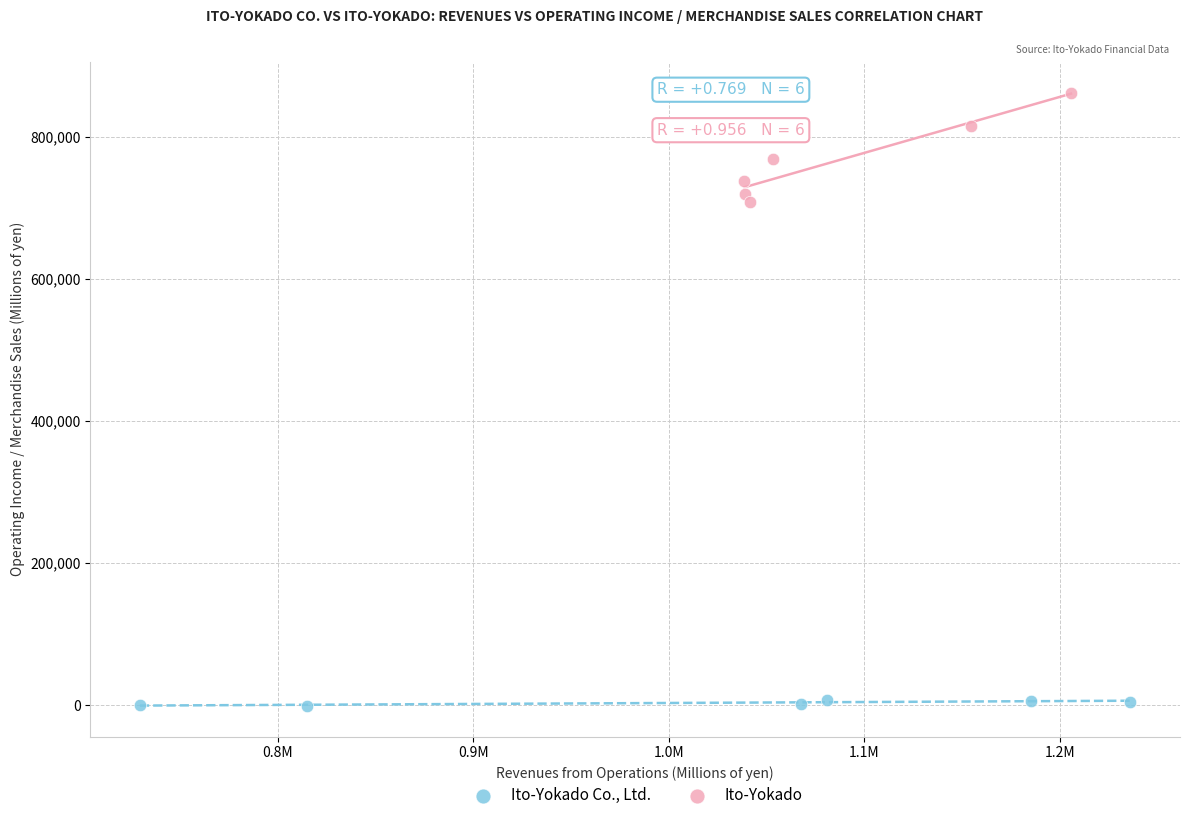

Which series has the widest spread of Y values?

Ito-Yokado